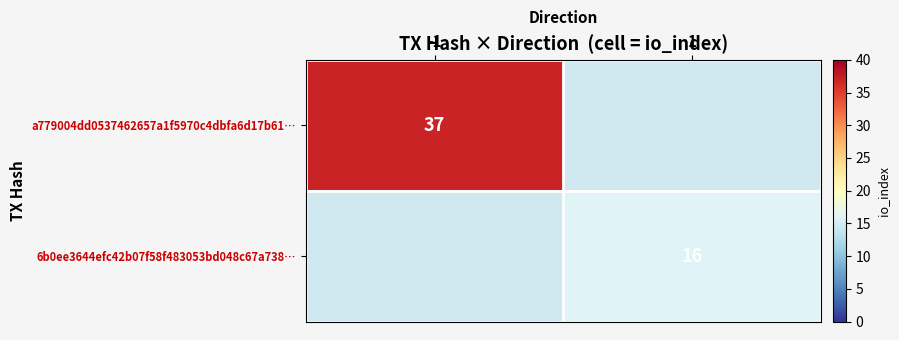

Count the number of categories in the chart.

2